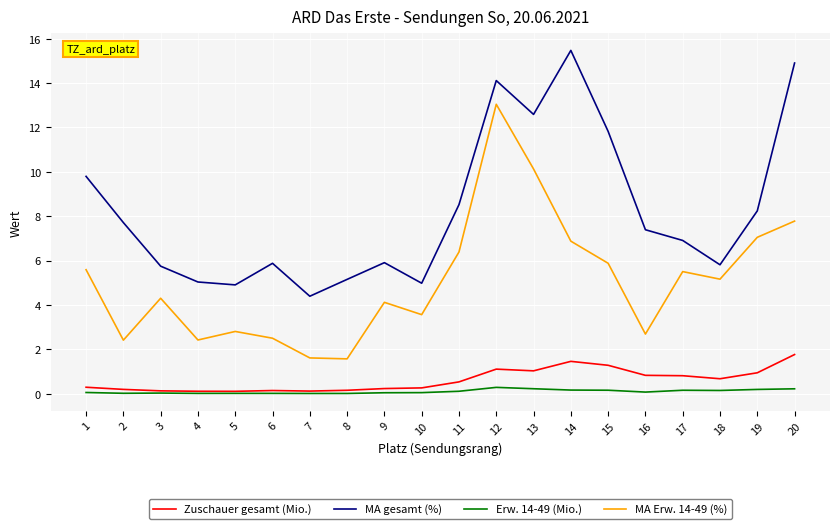

The value of MA Erw. 14-49 (%) at 14 is 9.0. True or false?

False